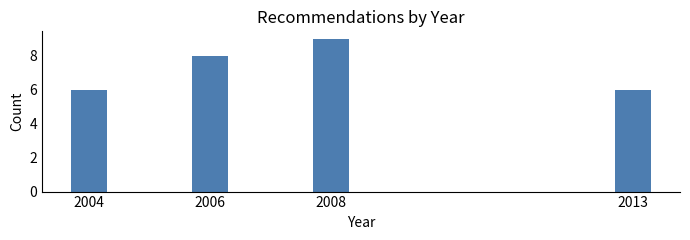

Reading left to right, transcribe all the data shown in this chart.

6	8	9	6